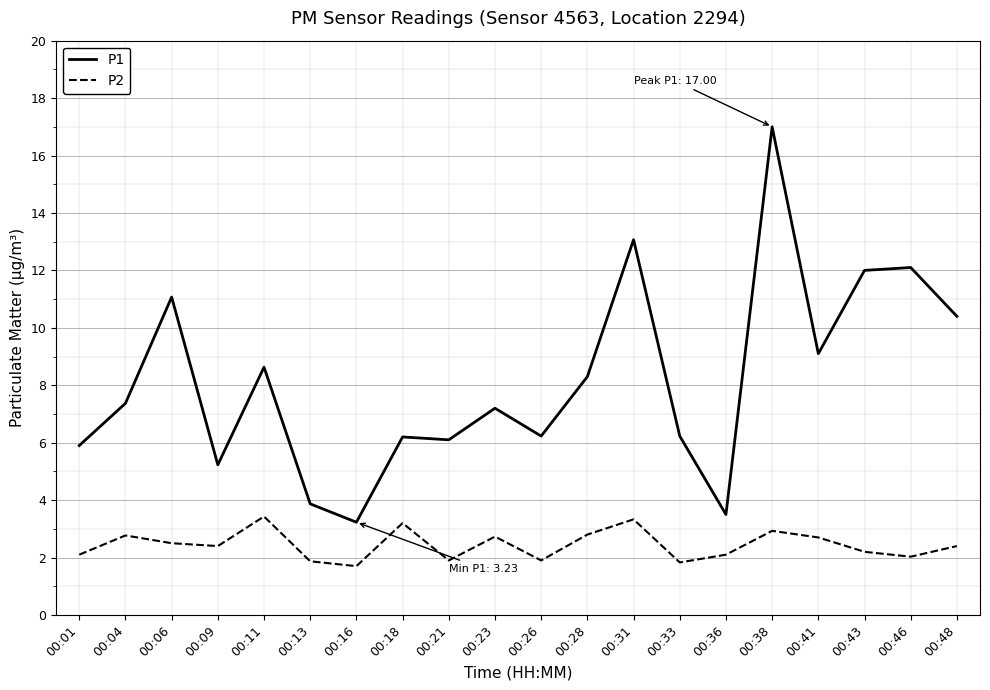

What is the difference between the second highest and minimum values in the P2 series?

1.6